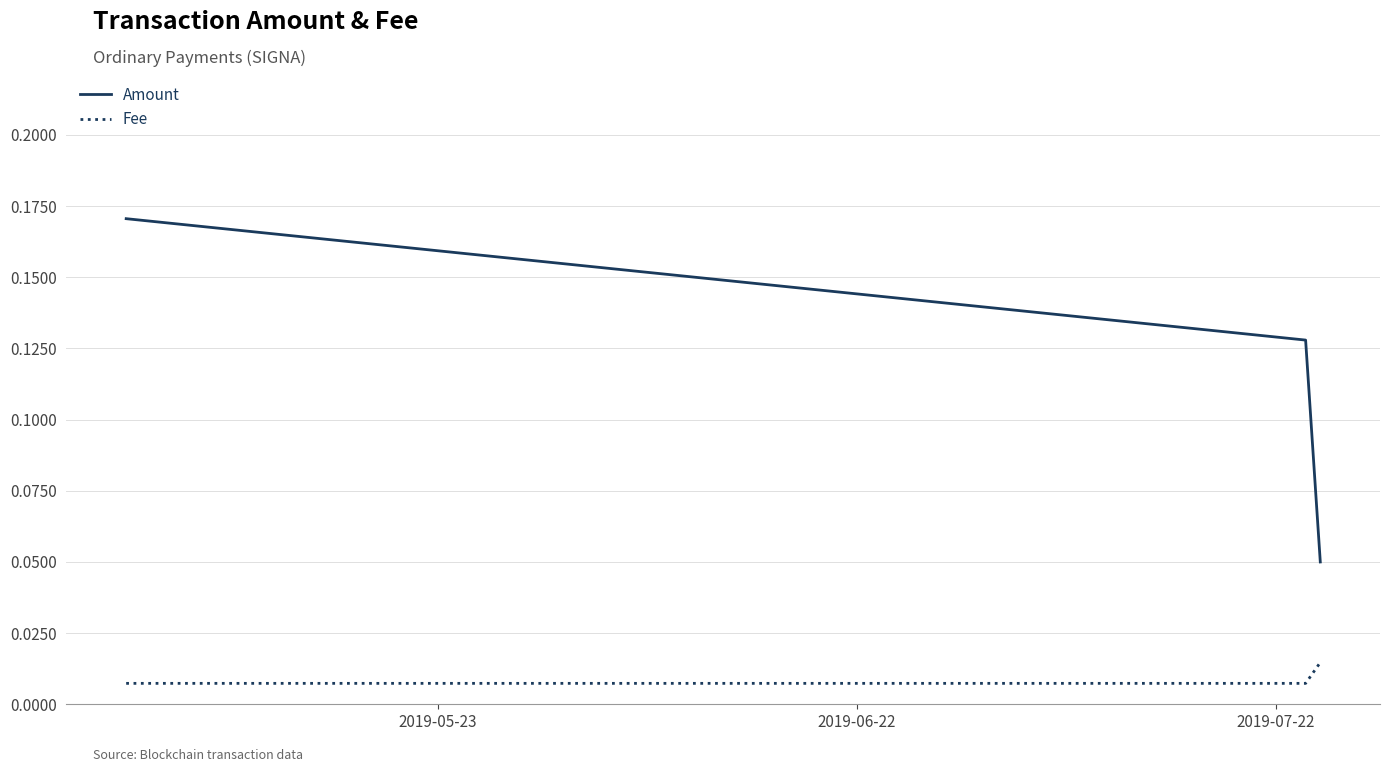

At how many categories does at least one series exceed 0?

3